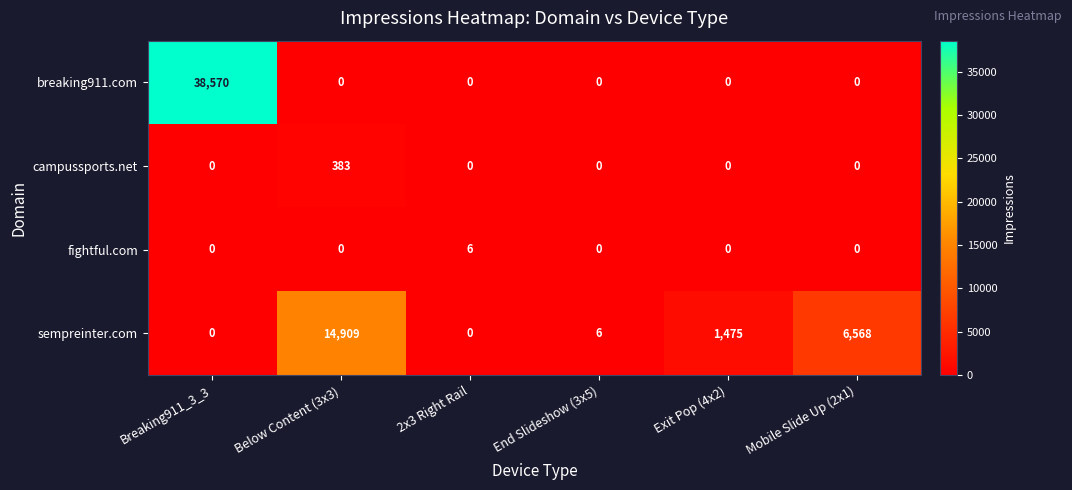

What is the spread (max minus min) of values at Exit Pop (4x2)?

1475